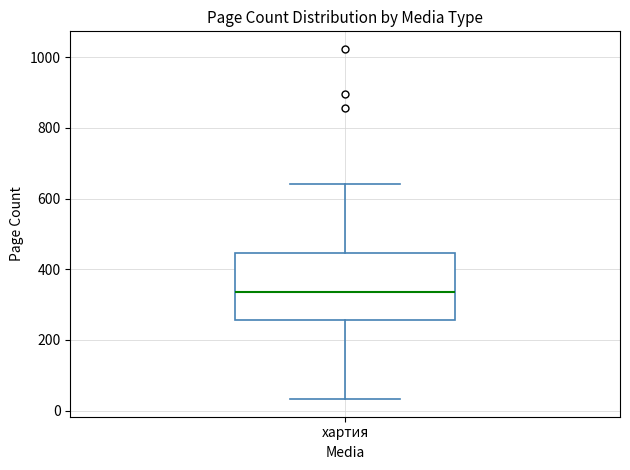

Where is the lower edge of the box for хартия on the y-axis? The values are not printed on the chart, so give them approximately, as read against the axis.

260